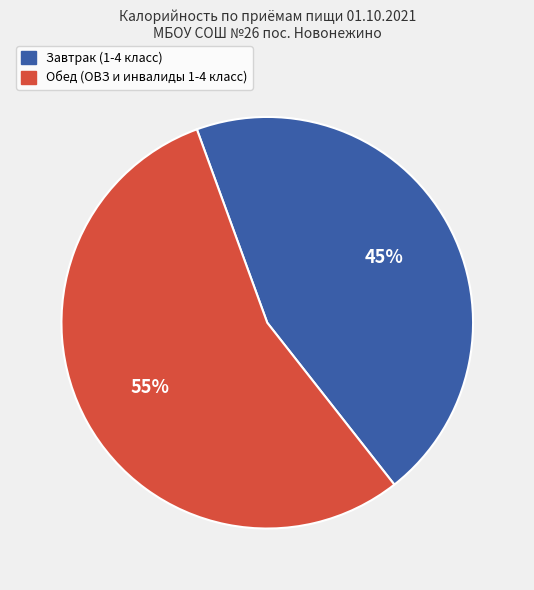

Is it true that Завтрак (1-4 класс) is 57% of the pie?

False